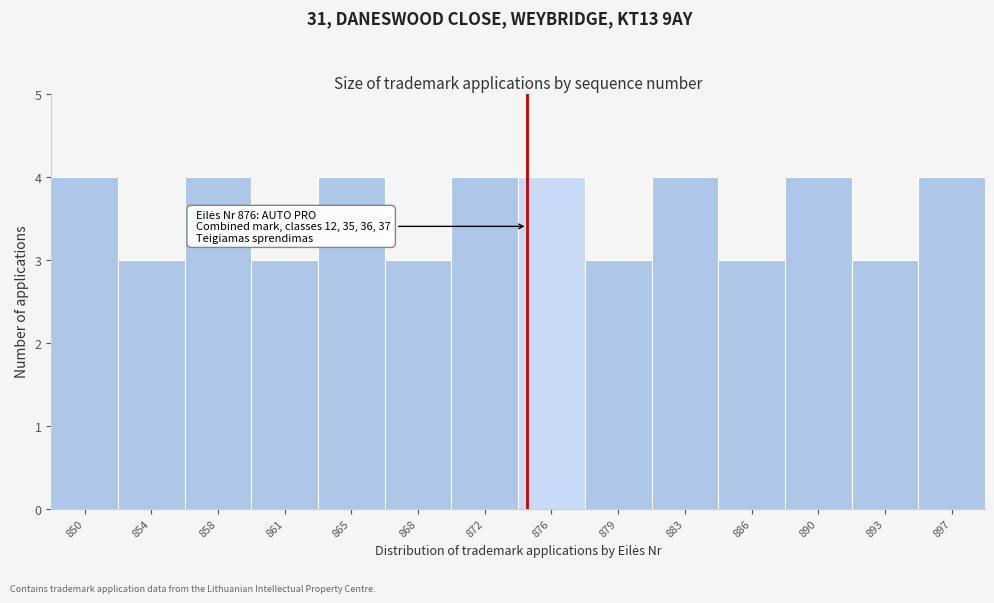

Reading right to left, transcribe all the data shown in this chart.

897=4	893=3	890=4	886=3	883=4	879=3	876=4	872=4	868=3	865=4	861=3	858=4	854=3	850=4